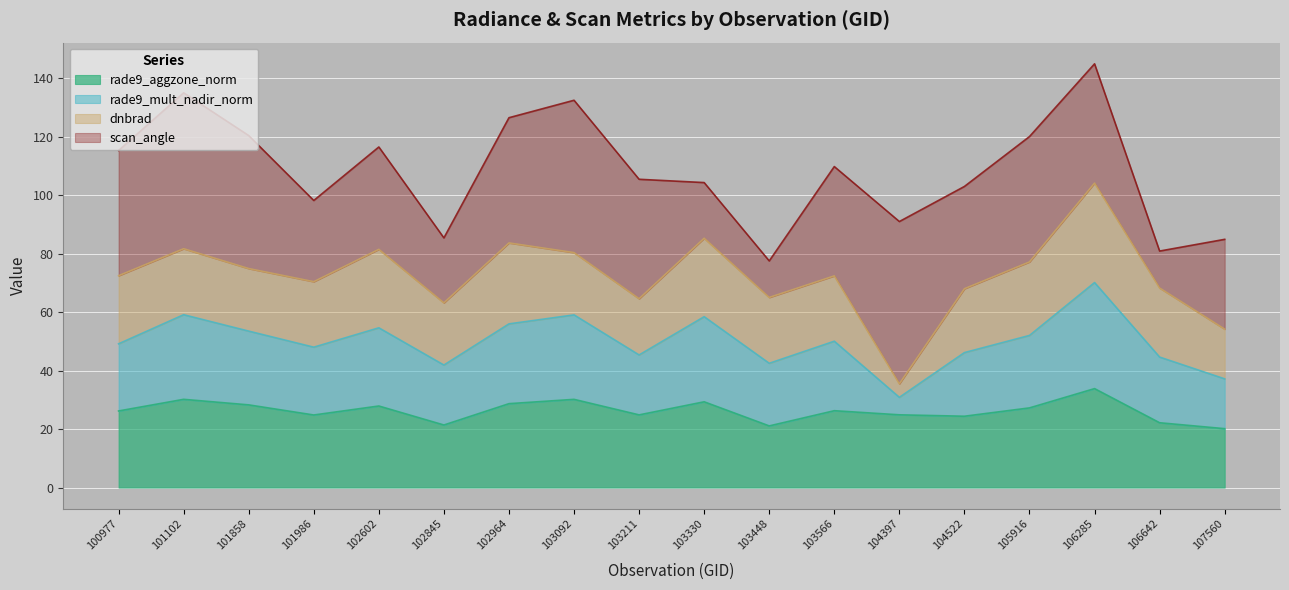

What is the minimum value for rade9_aggzone_norm?

20.1